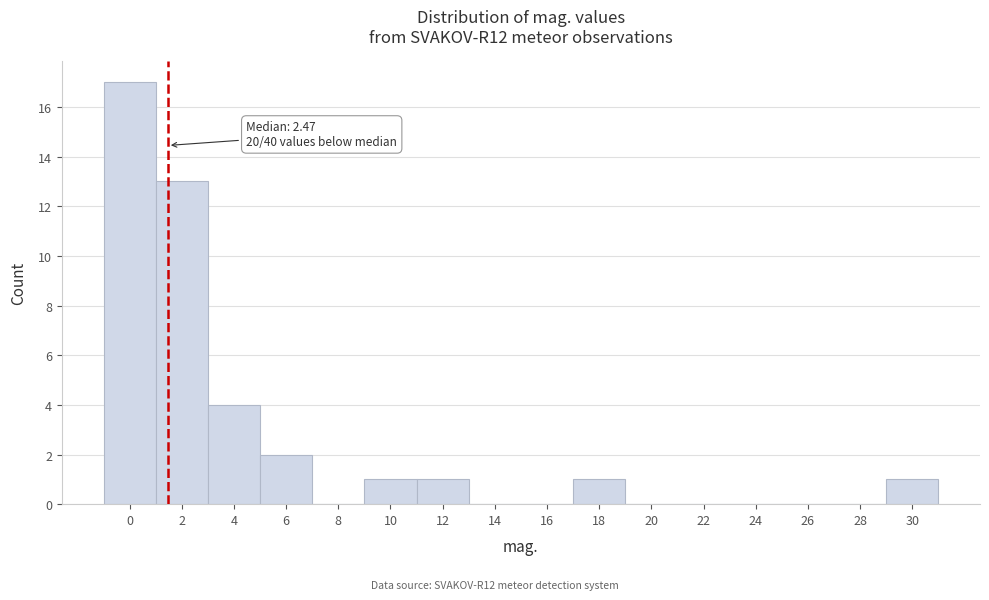

Reading right to left, extract all data points from this chart.

30=1	28=0	26=0	24=0	22=0	20=0	18=1	16=0	14=0	12=1	10=1	8=0	6=2	4=4	2=13	0=17